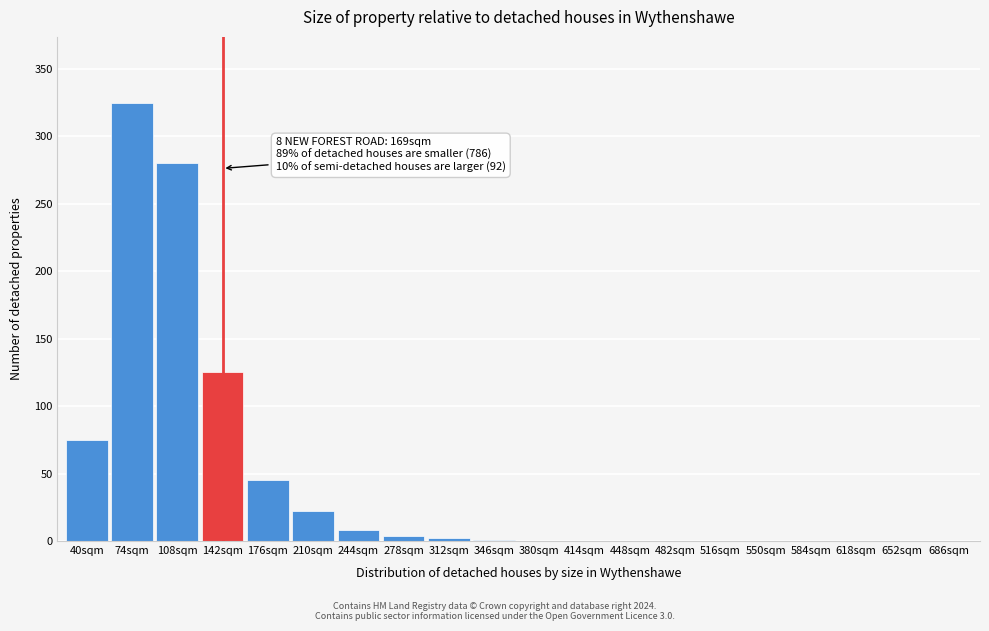

What is the change in value from 108sqm to 380sqm?

-280